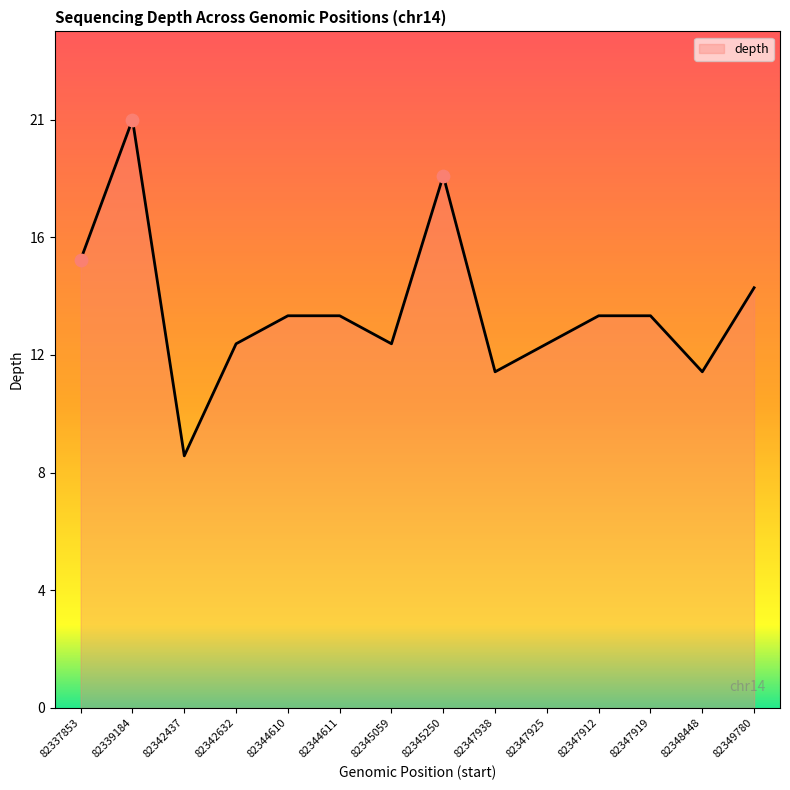

What is the change in value from 82345250 to 82347938?

-7